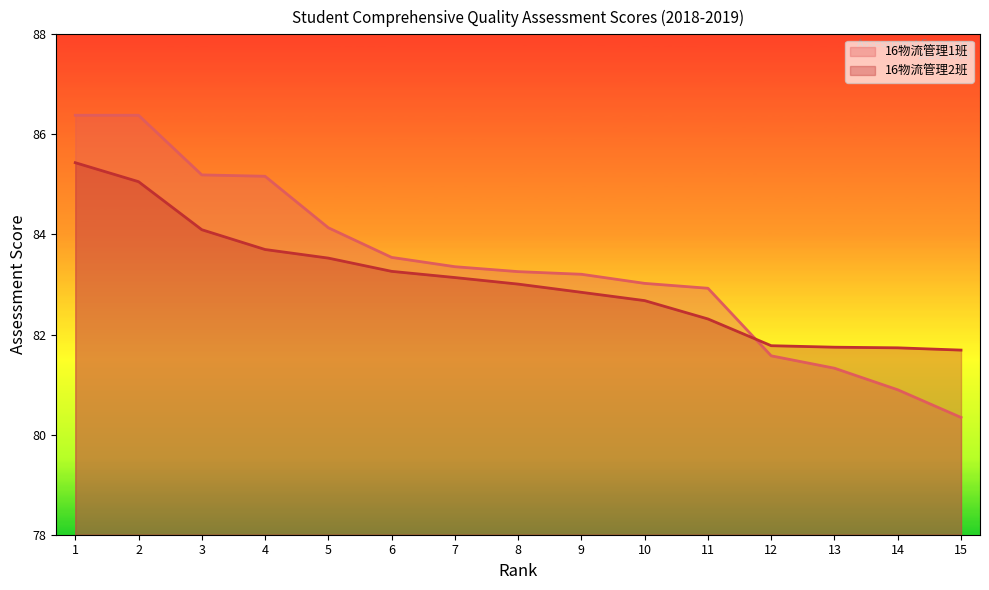

Is it true that 16物流管理2班 equals 152.1 at 2?

False